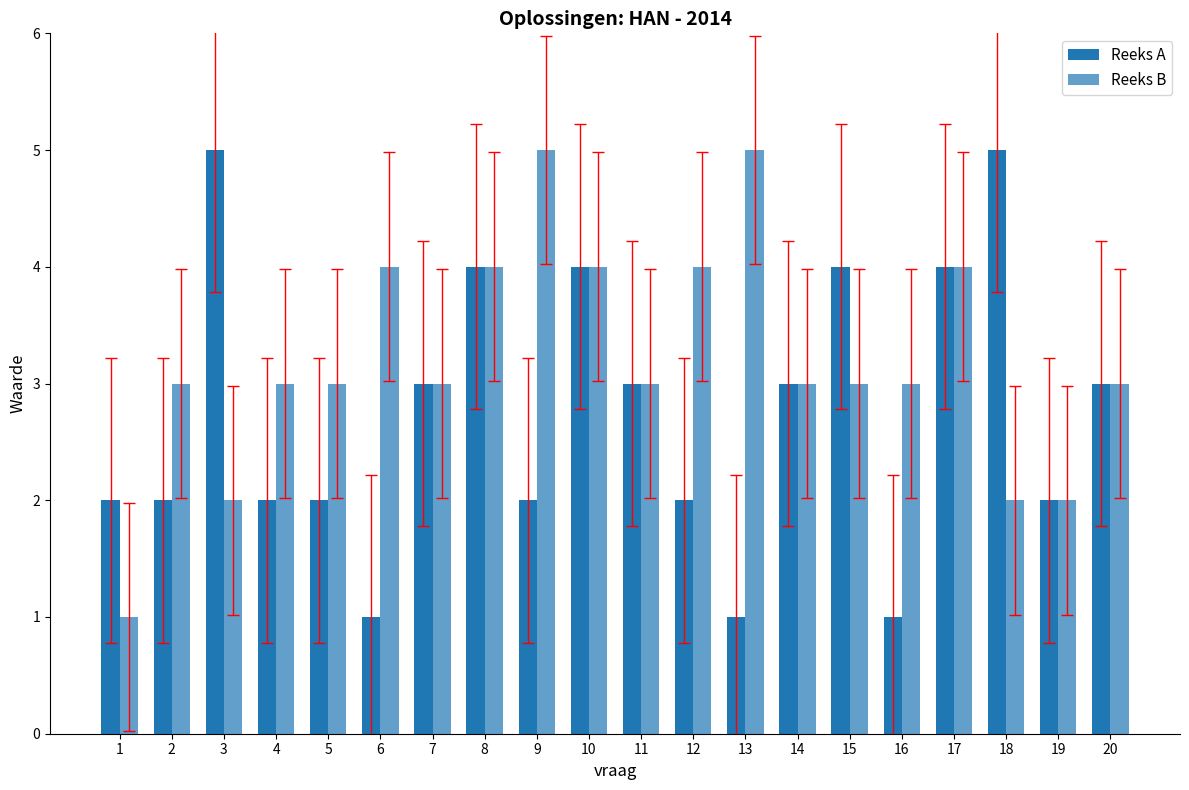

The Reeks A series shows 2 at 1. True or false?

True